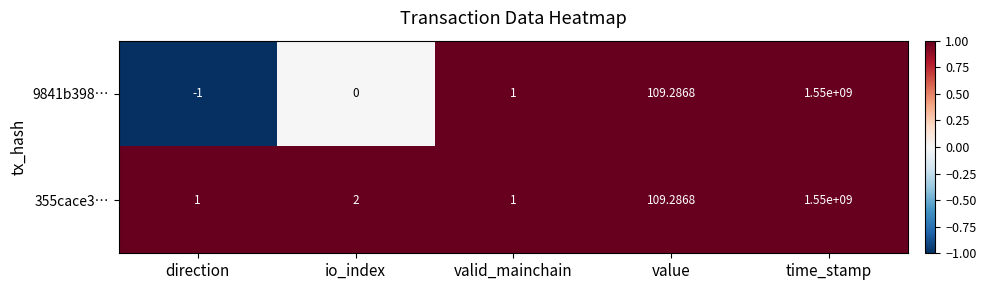

Rank the series by their average value, from highest to lowest.

355cace3…, 9841b398…